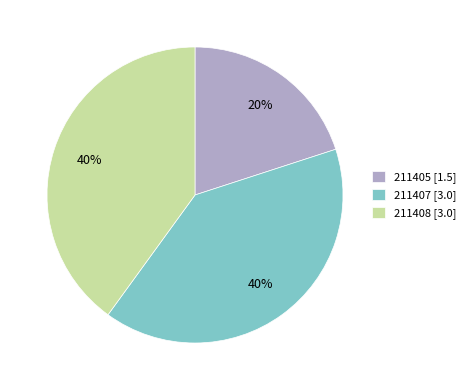

Which has a higher value, 211408 or 211405?

211408